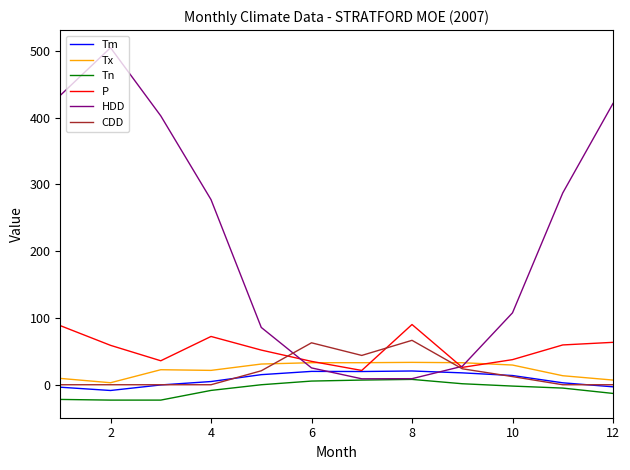

What is the smallest value displayed?

-23.0